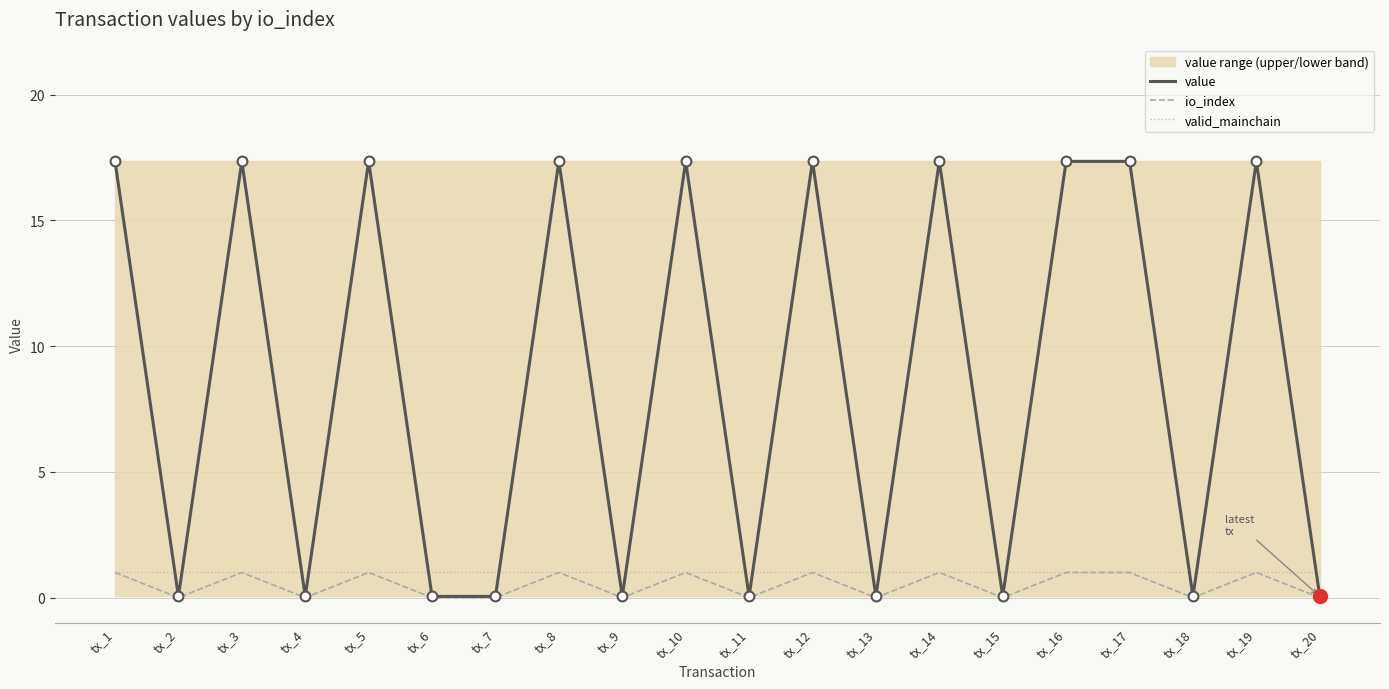

At how many categories does at least one series exceed 5?

10